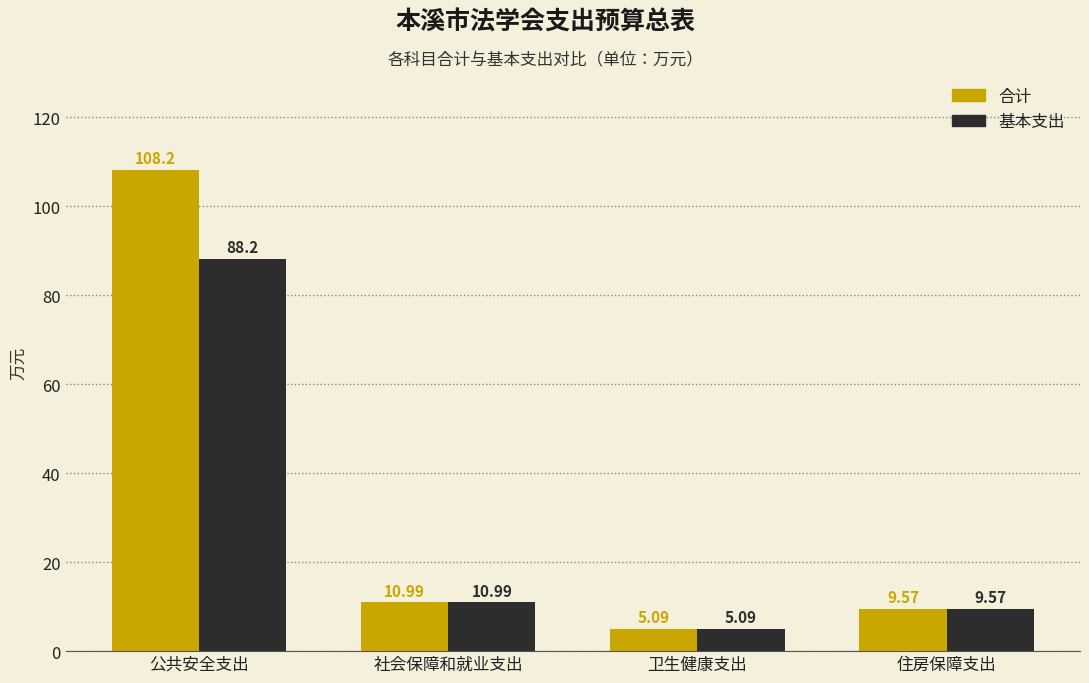

How many bars are there in each group?

2